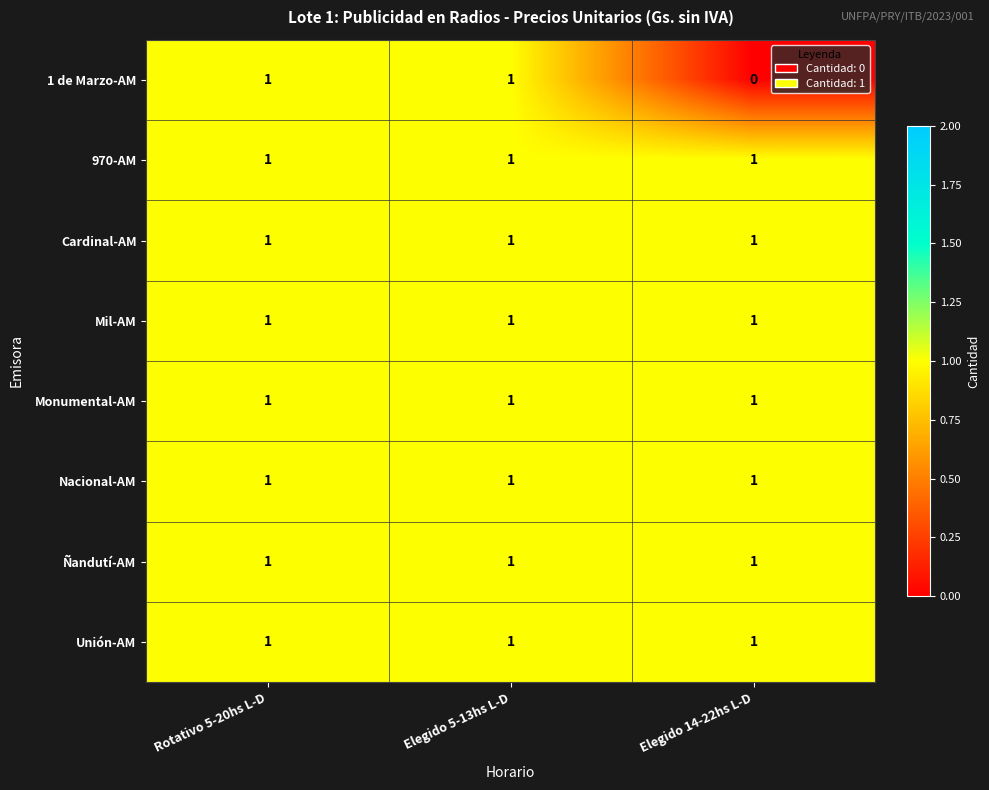

How many distinct data groups are displayed?

8